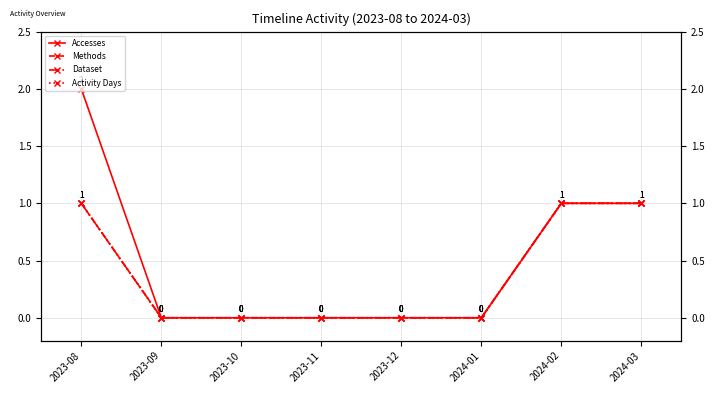

True or false: Accesses has a value of 3 at 2023-08.

False